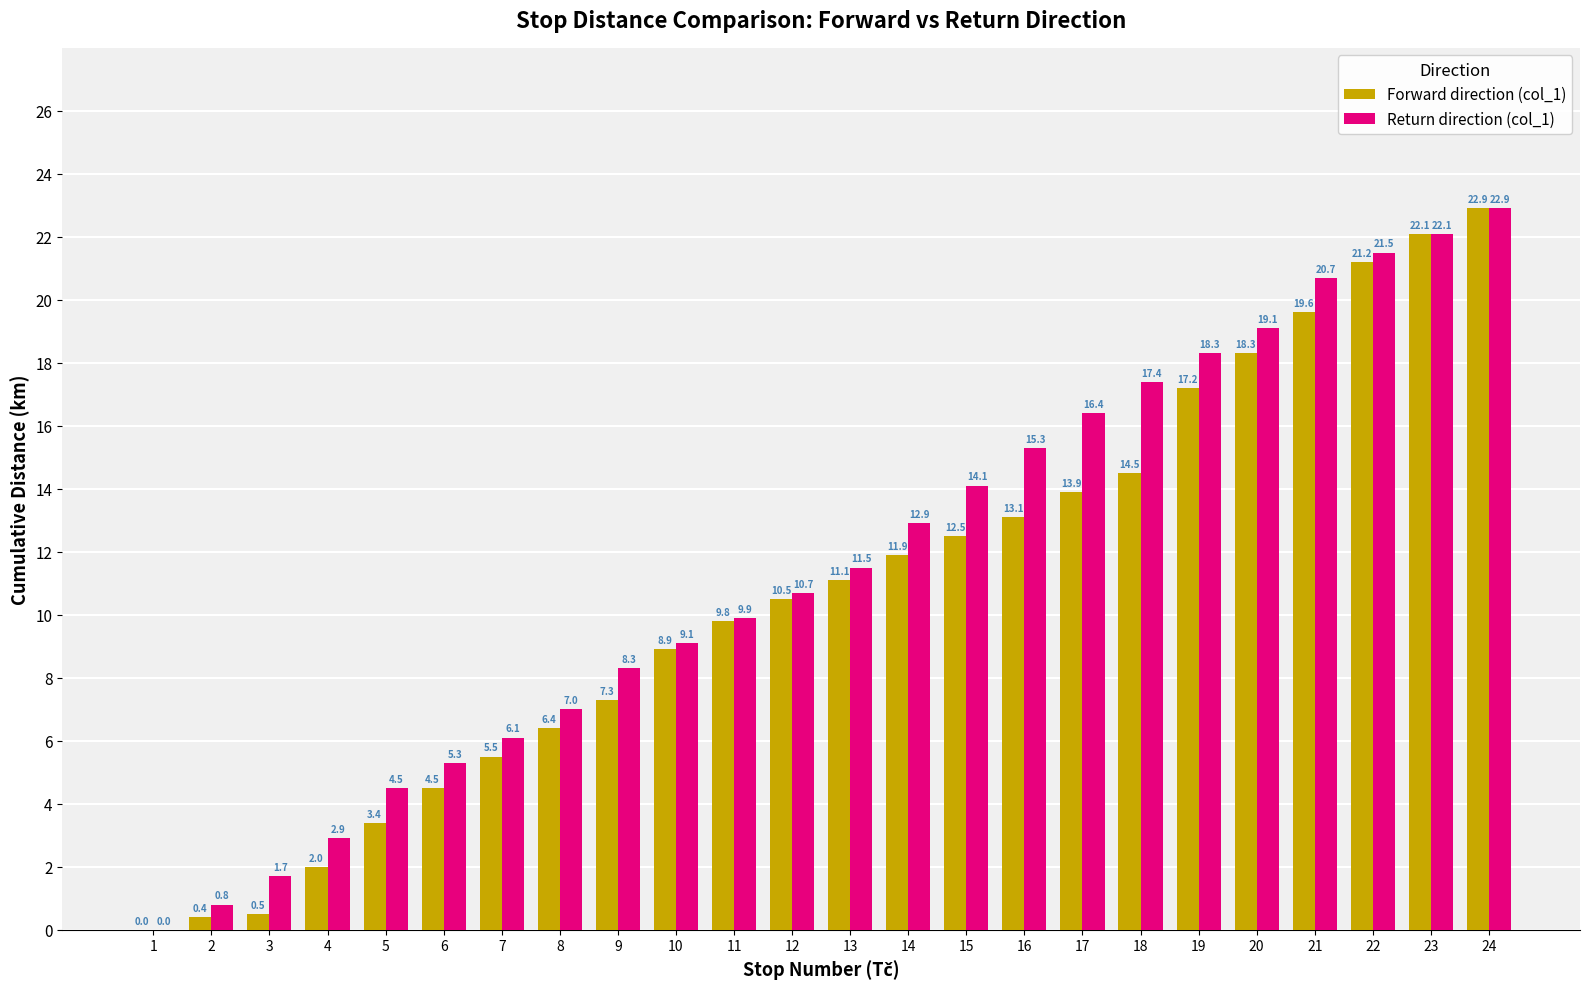

How many groups of bars are there?

24